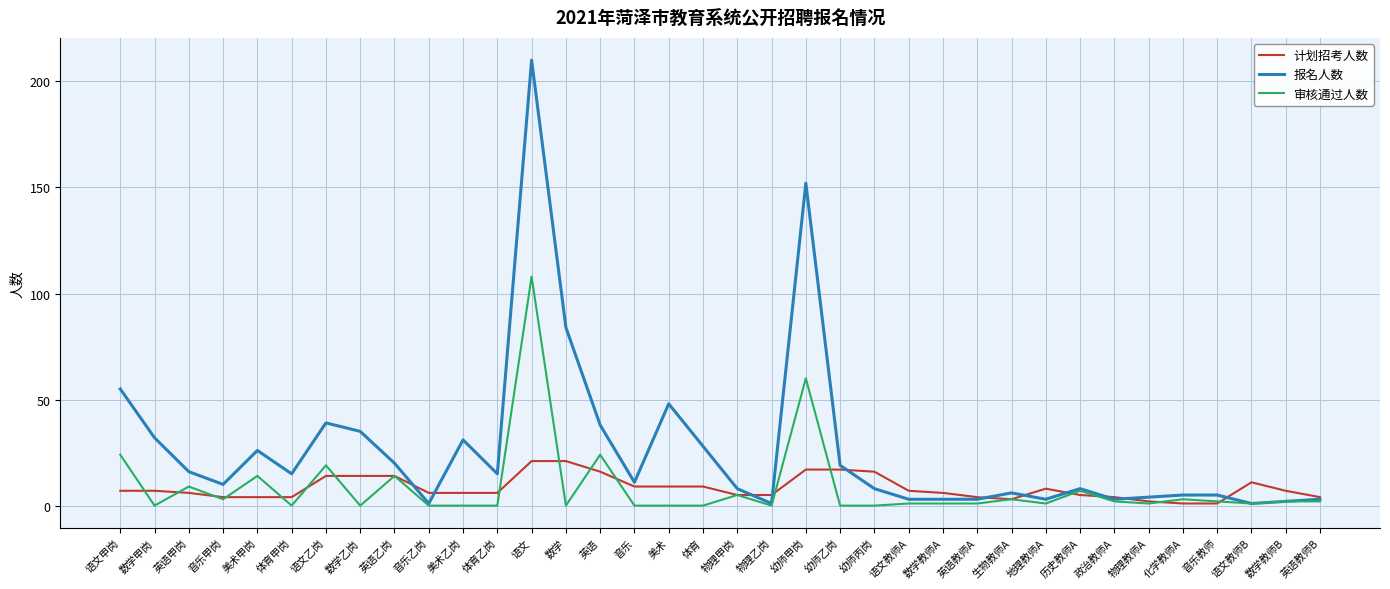

Which series ends up on top after the final intersection of 审核通过人数 and 计划招考人数?

计划招考人数